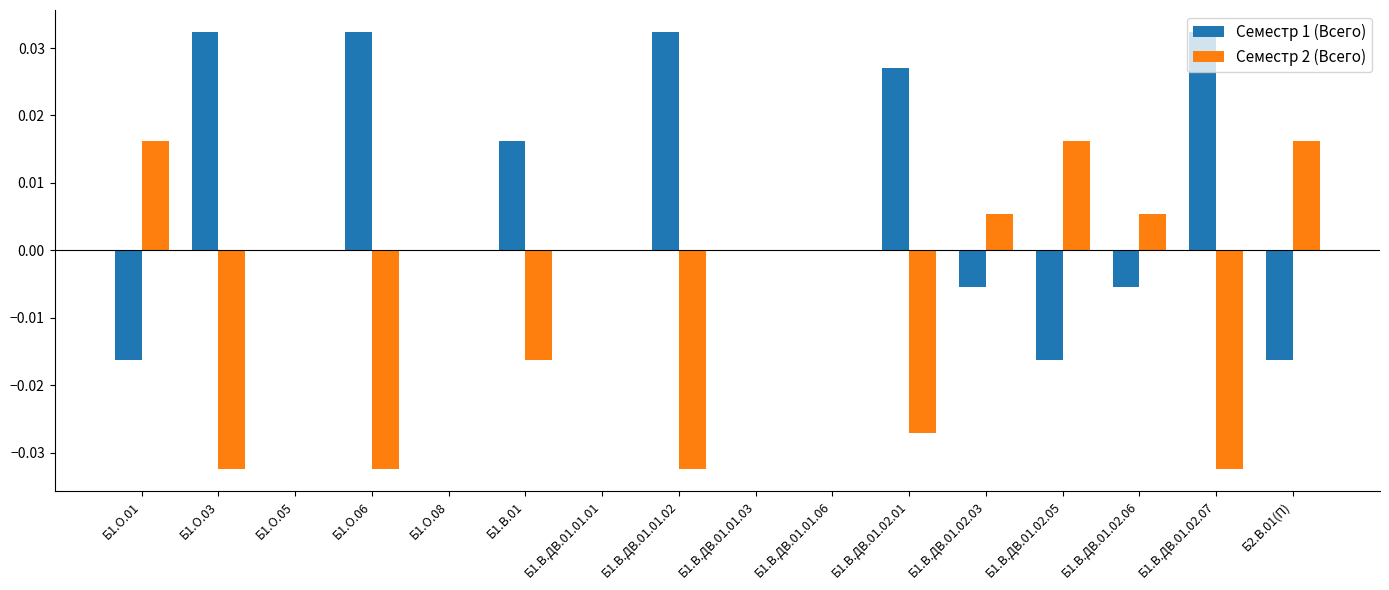

Are the bars horizontal?

No